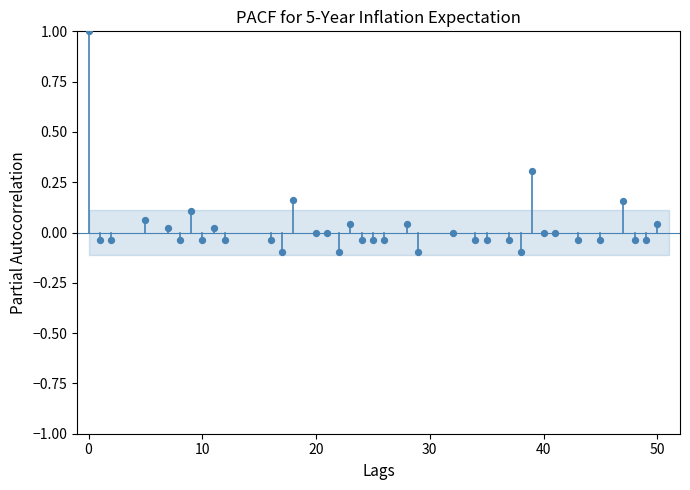

What is the range of X values (max minus min)?

50.0